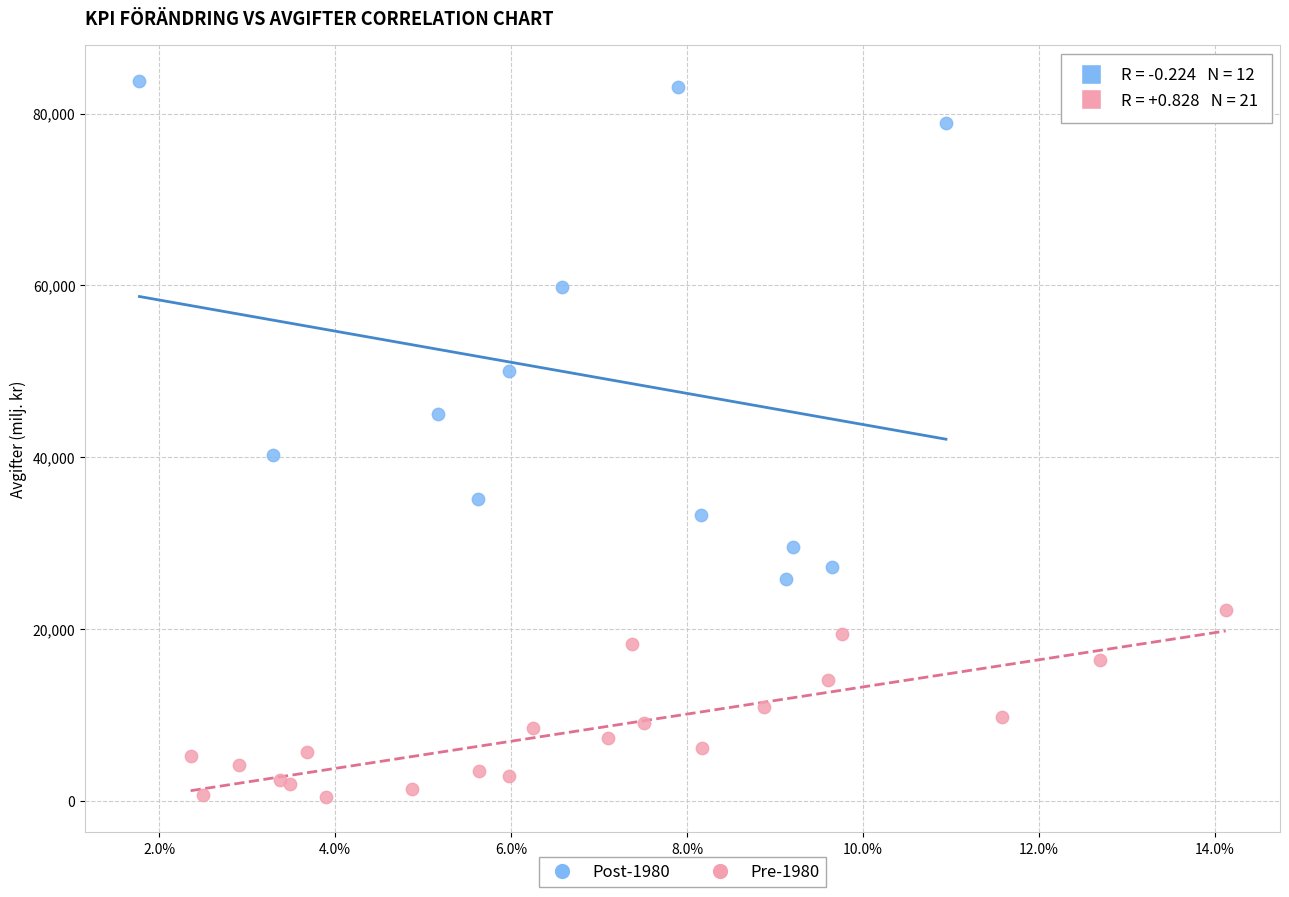

Which series has the widest spread of Y values?

Post-1980